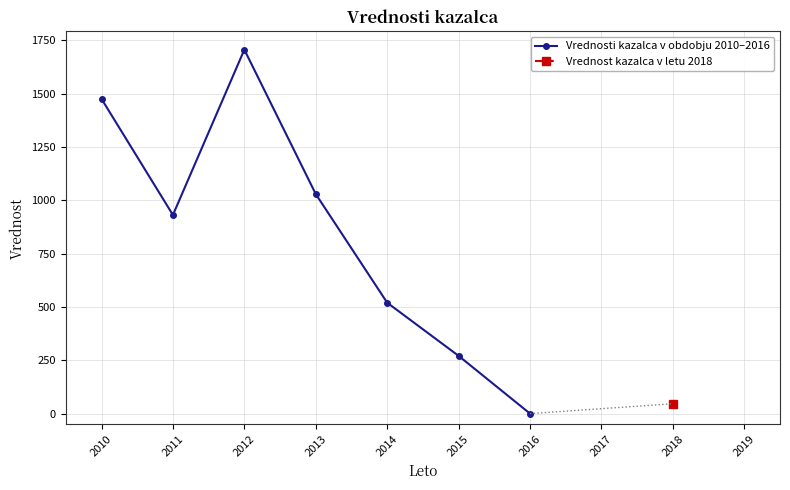

What is the maximum value shown in the chart?

1705.9